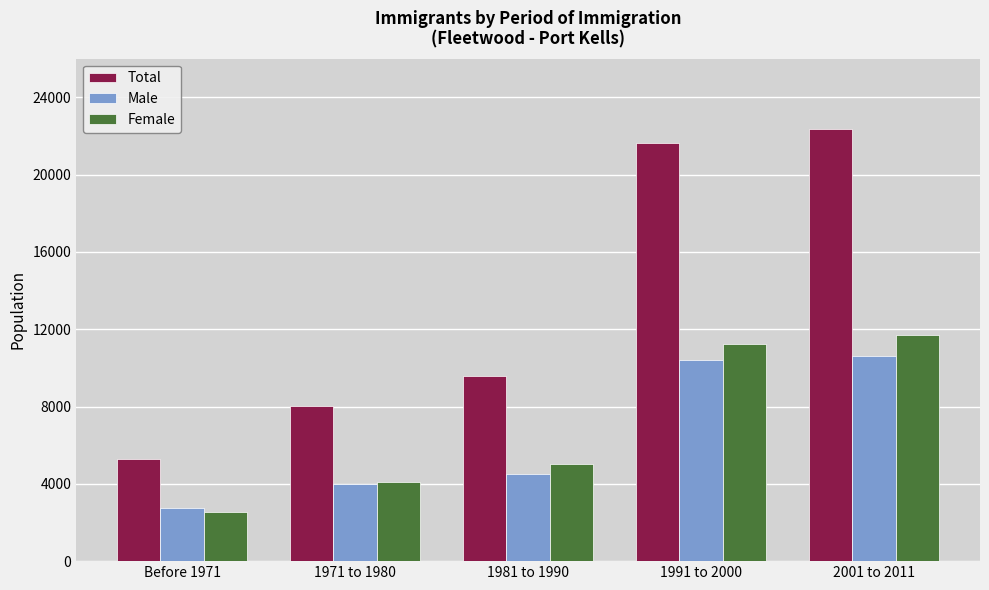

What is the minimum value shown in the chart?

2560